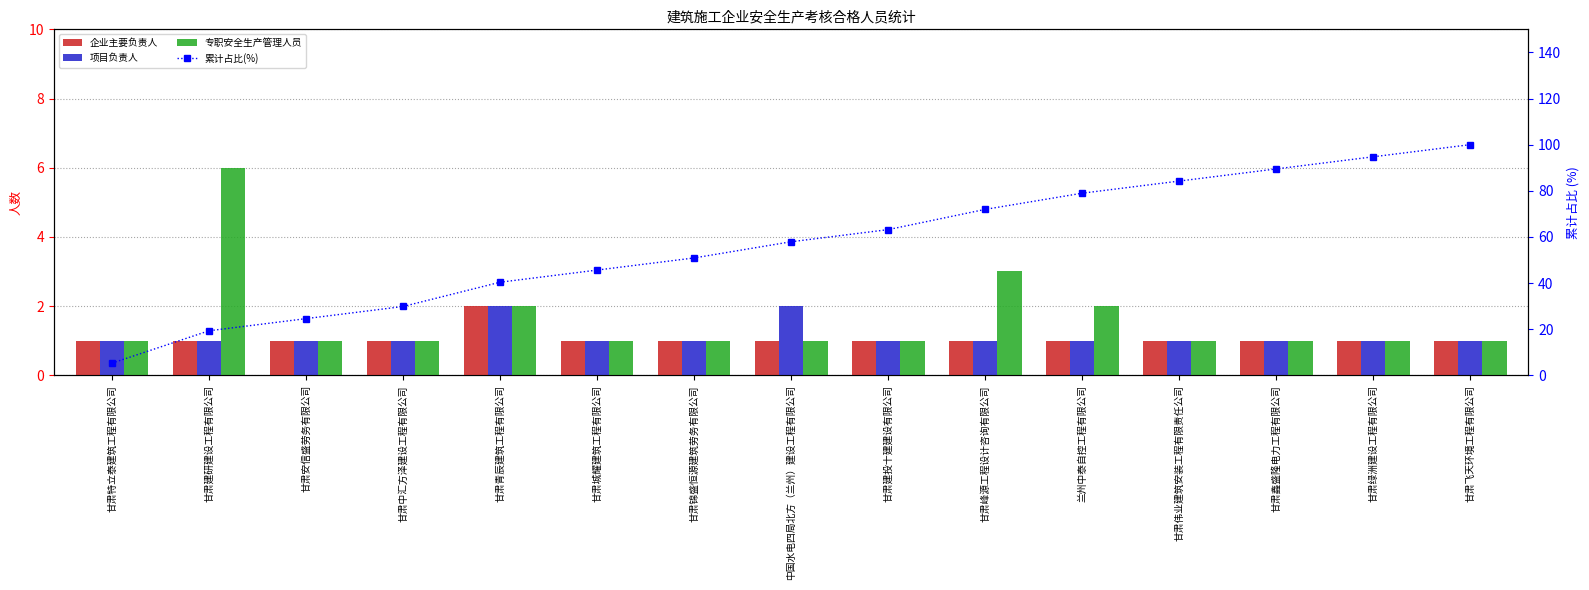

What is the value of the 企业主要负责人 bar at the 6th from the left?

1.0